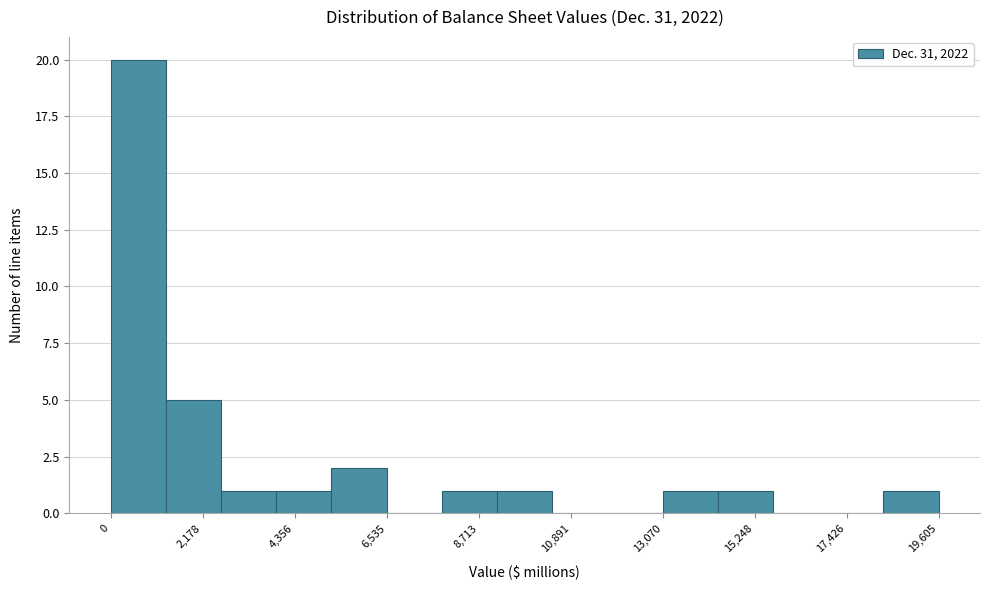

Around what value on the x-axis is the tallest bar? Give the approximate position of its centre, as read against the axis.

500